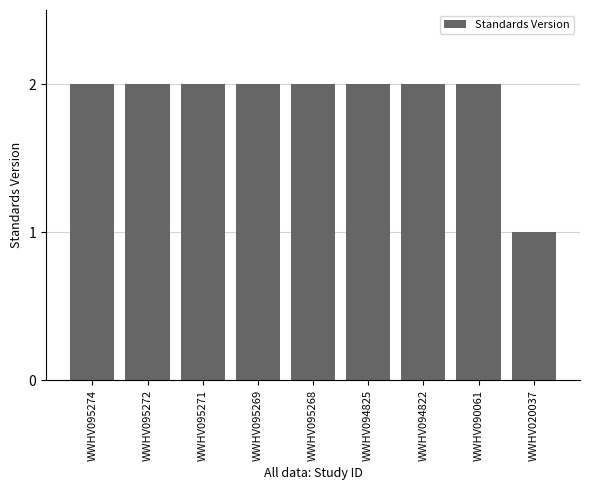

Does the chart contain stacked bars?

No